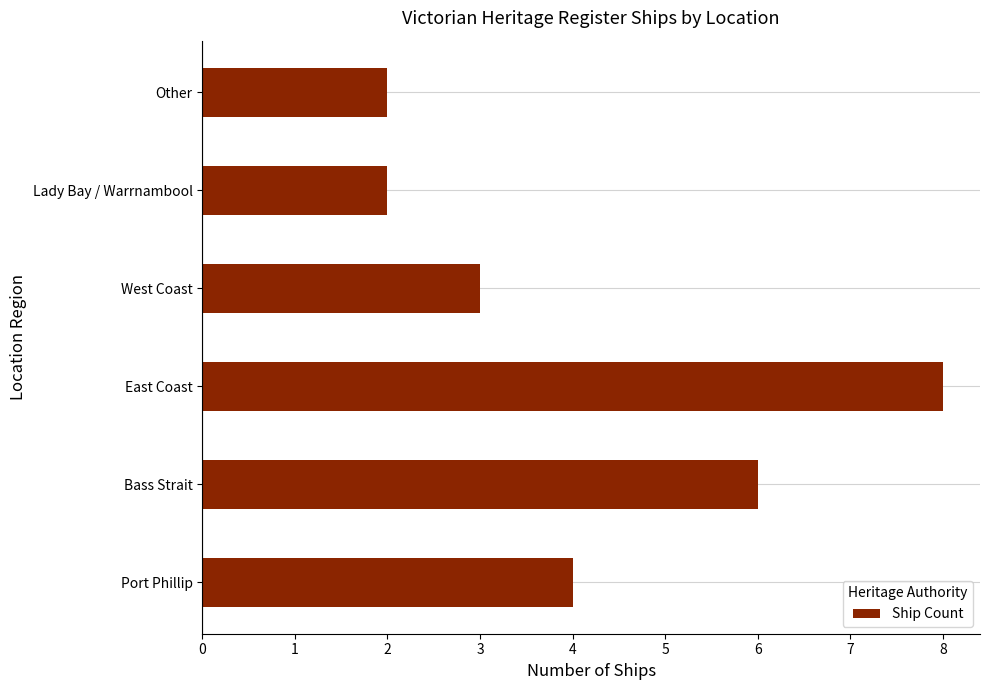

What is the maximum value shown in the chart?

8